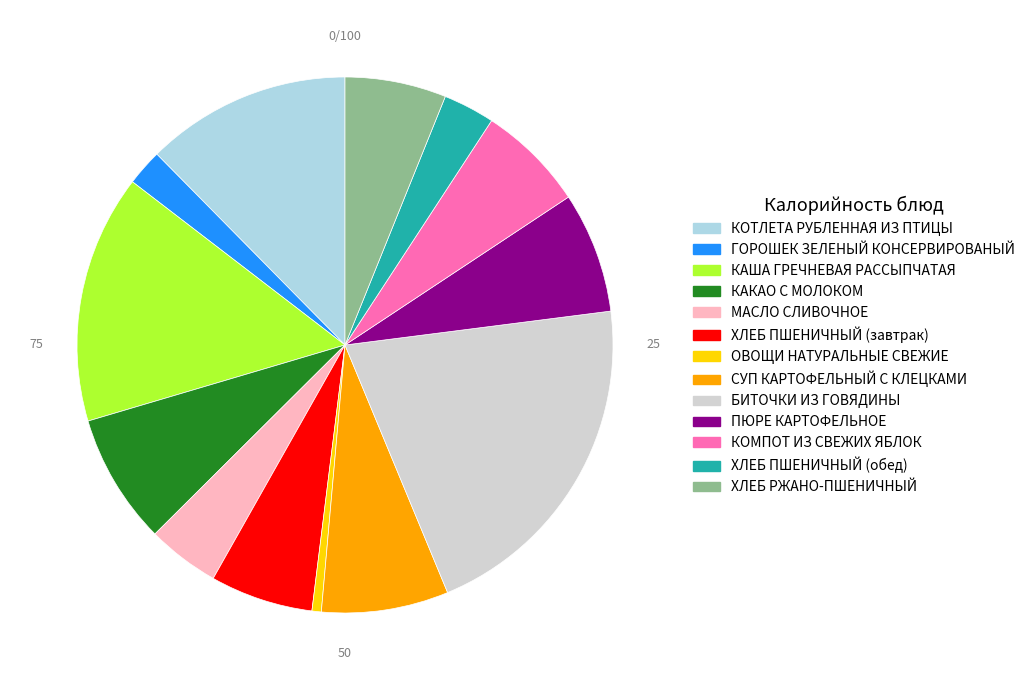

Between КАКАО С МОЛОКОМ and БИТОЧКИ ИЗ ГОВЯДИНЫ, which is larger?

БИТОЧКИ ИЗ ГОВЯДИНЫ